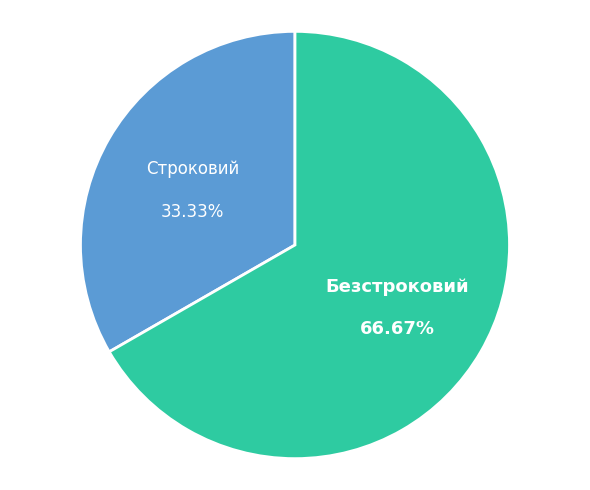

To the nearest percent, what is the average slice percentage?

50%